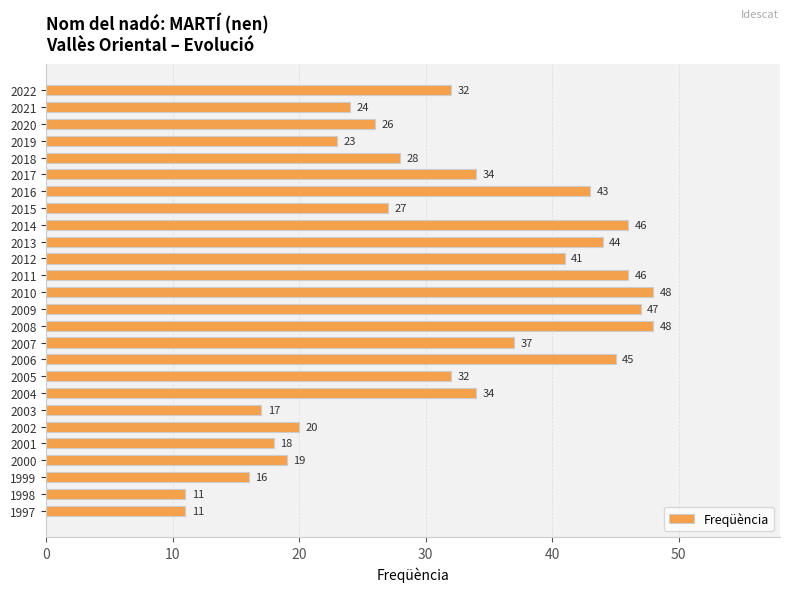

Which has a higher value, 2002 or 2020?

2020